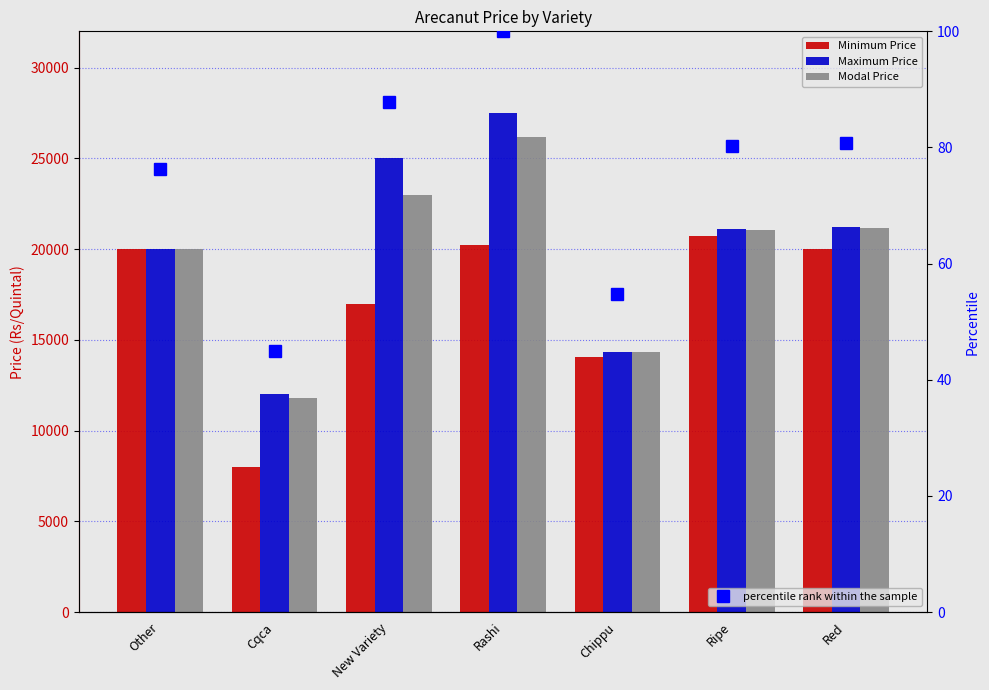

The value of percentile rank within the sample at Other is 76.3. True or false?

True